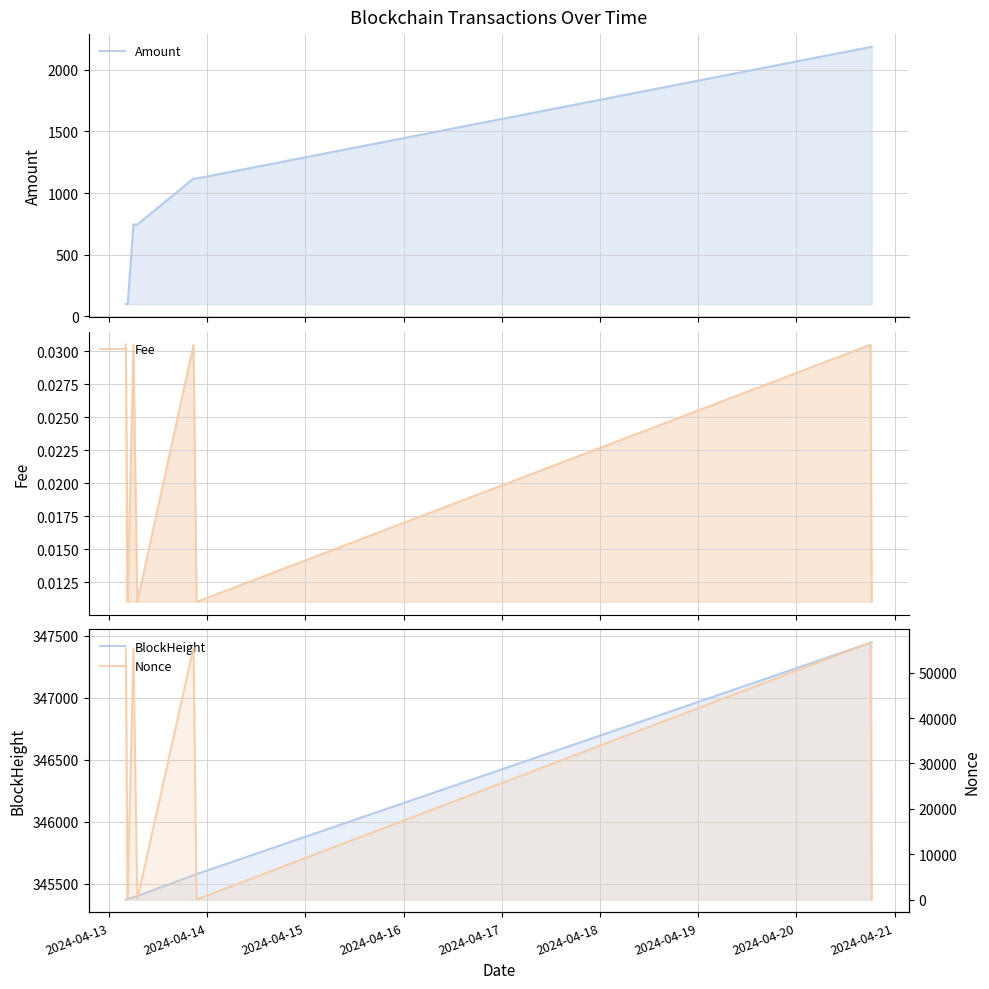

The Nonce series shows 83065.1 at 2024-04-13. True or false?

False